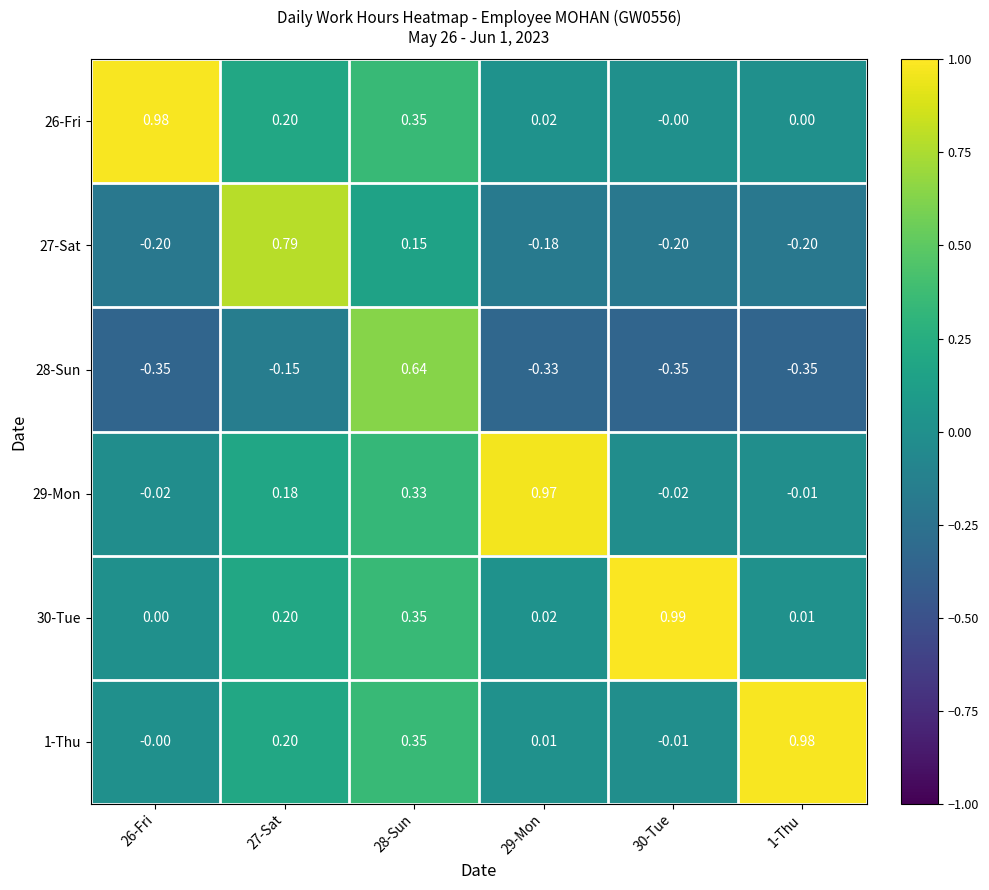

Is the value of 27-Sat at 30-Tue greater than the value of 1-Thu at 29-Mon?

No